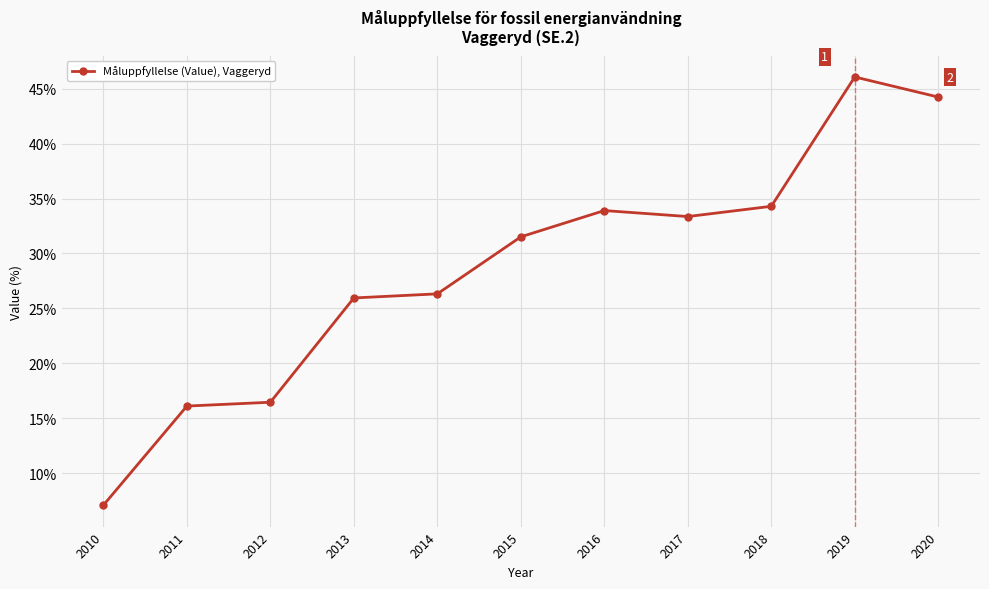

What is the value of the 1st point from the left?

7.1